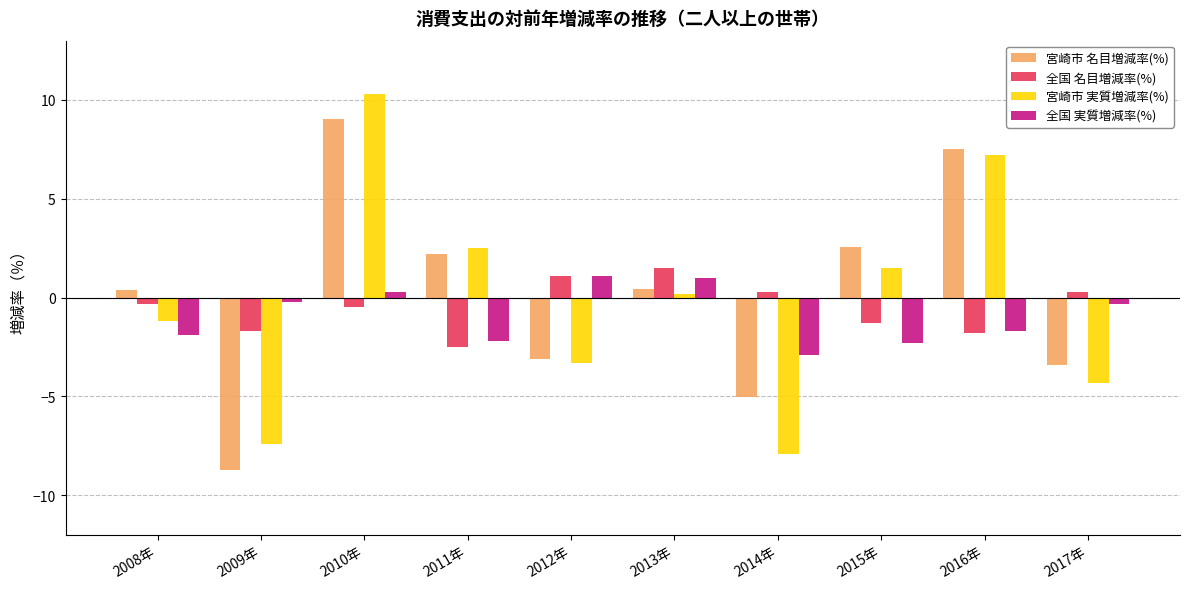

True or false: 宮崎市 実質増減率(%) has a value of 0.2 at 2013年.

True